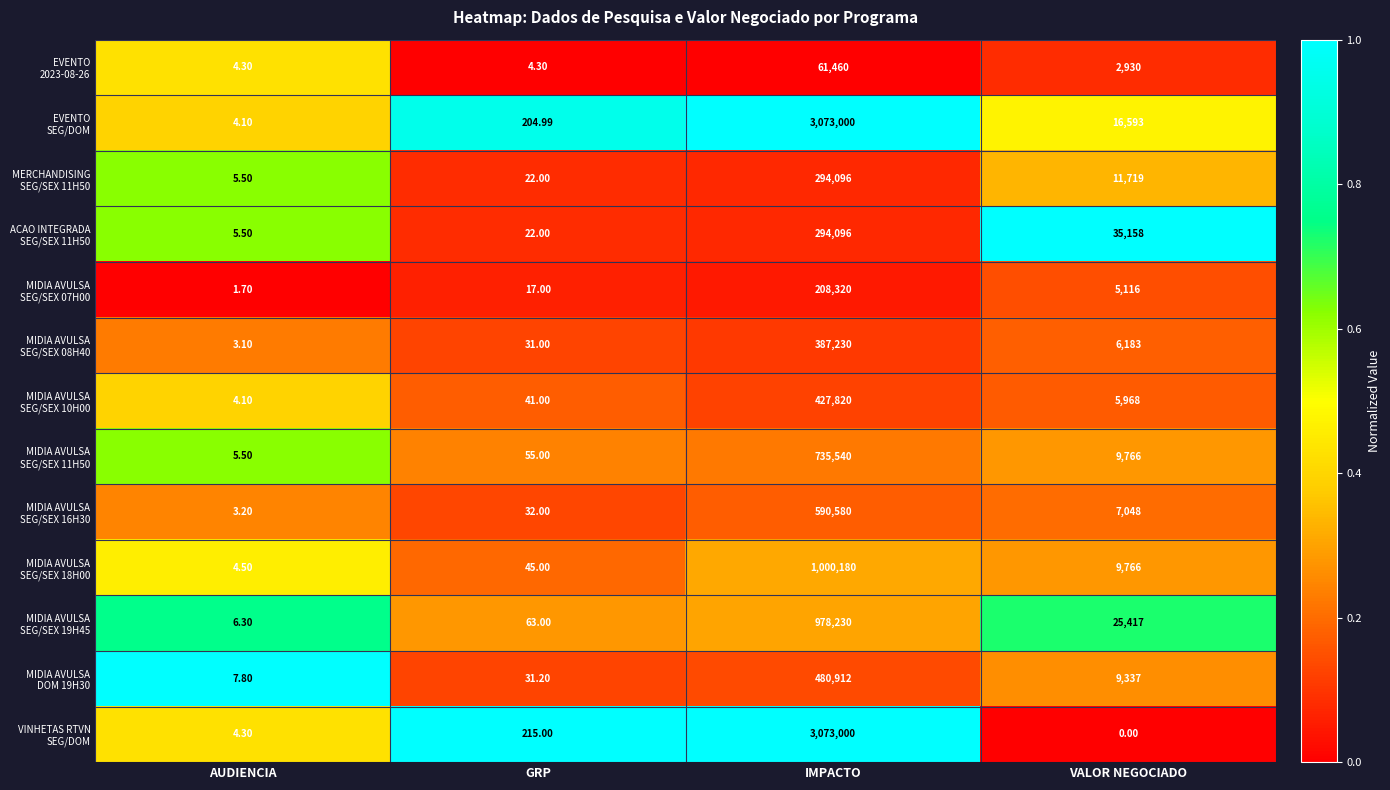

At which category is the sum across all series the highest?

IMPACTO